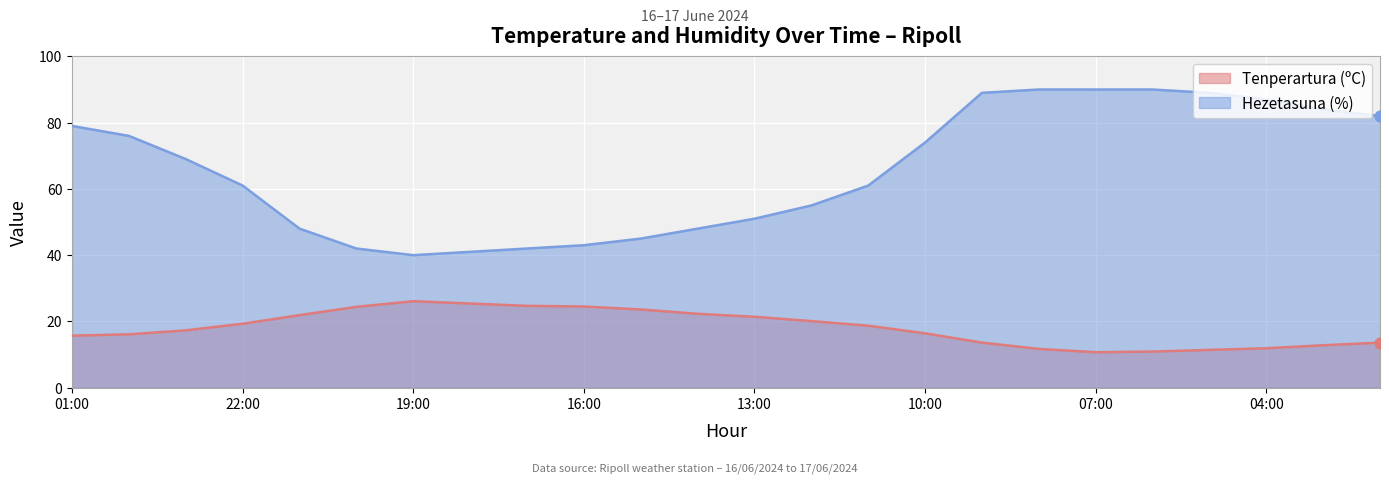

What is the total value across all series at 11:00?

79.7